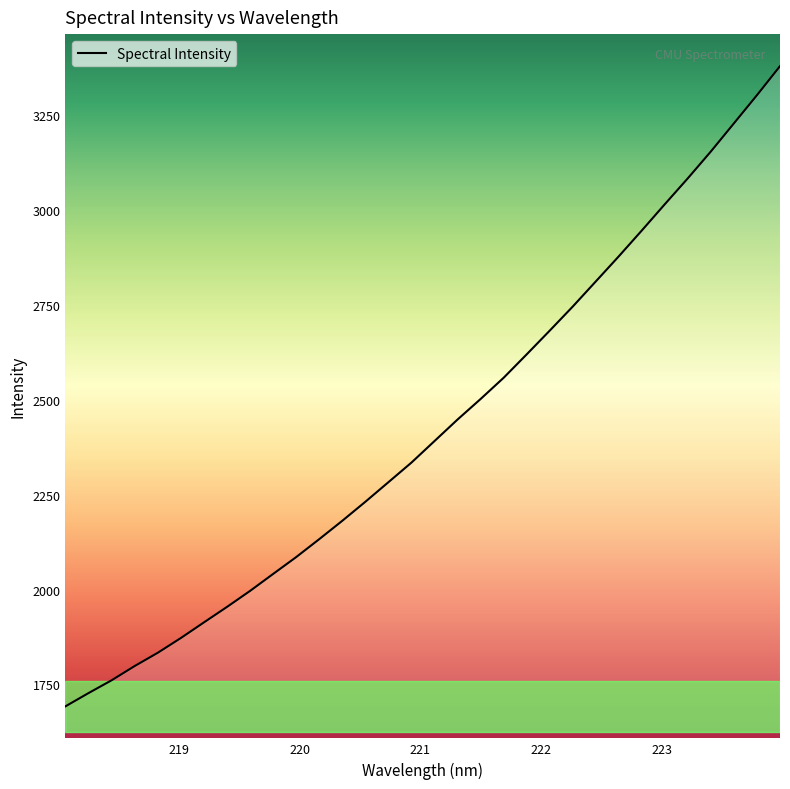

What is the maximum value shown in the chart?

3378.5